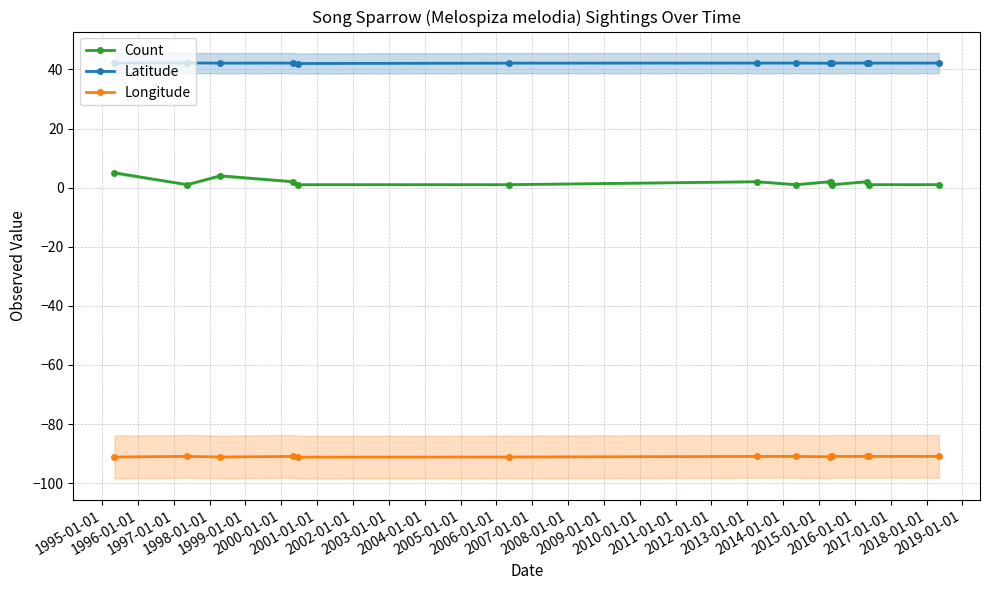

Which series has the largest range (max minus min)?

Count